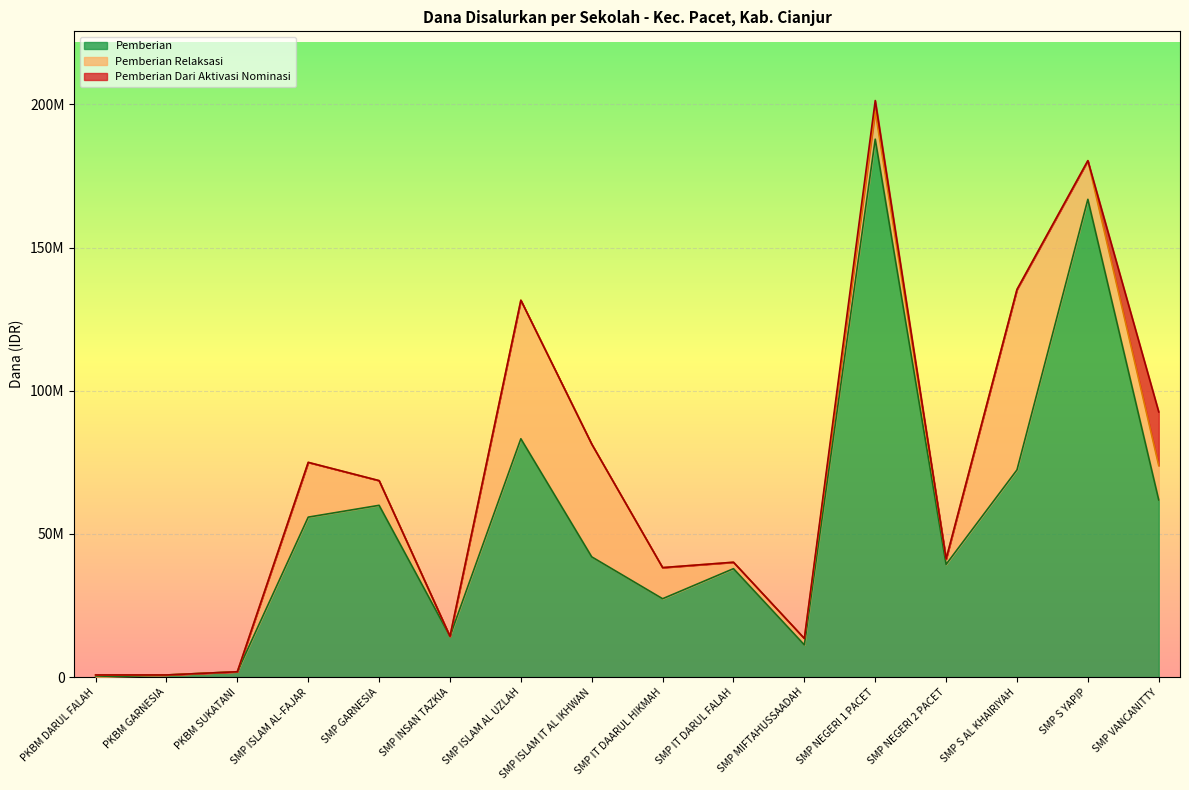

True or false: Siswa Disalurkan has a value of 55541224 at SMP ISLAM AL UZLAH.

False